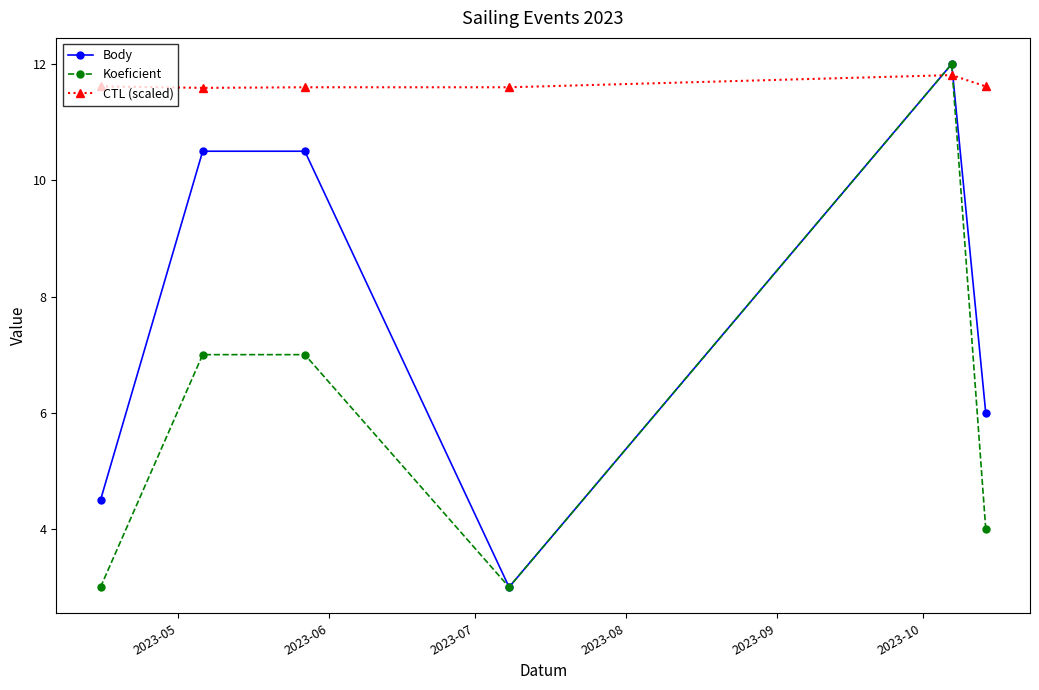

What is the greatest value displayed?

12.0